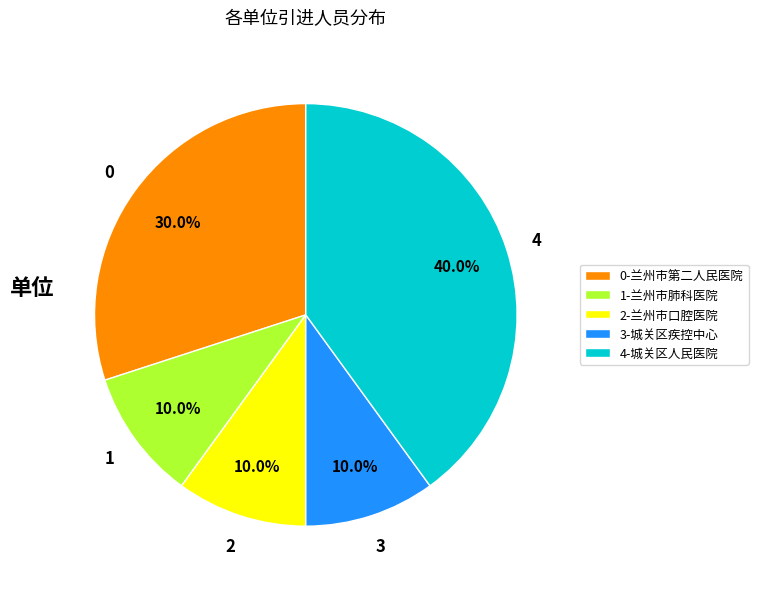

Approximately how many times larger is the value at 4-城关区人民医院 compared to 3-城关区疾控中心?

4.0